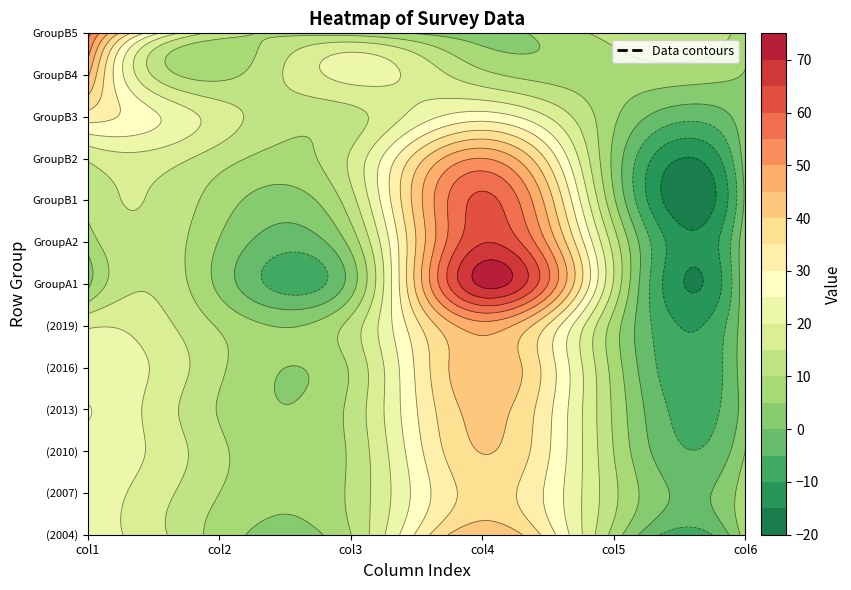

Where is GroupA2 nearest to the value 34?

4